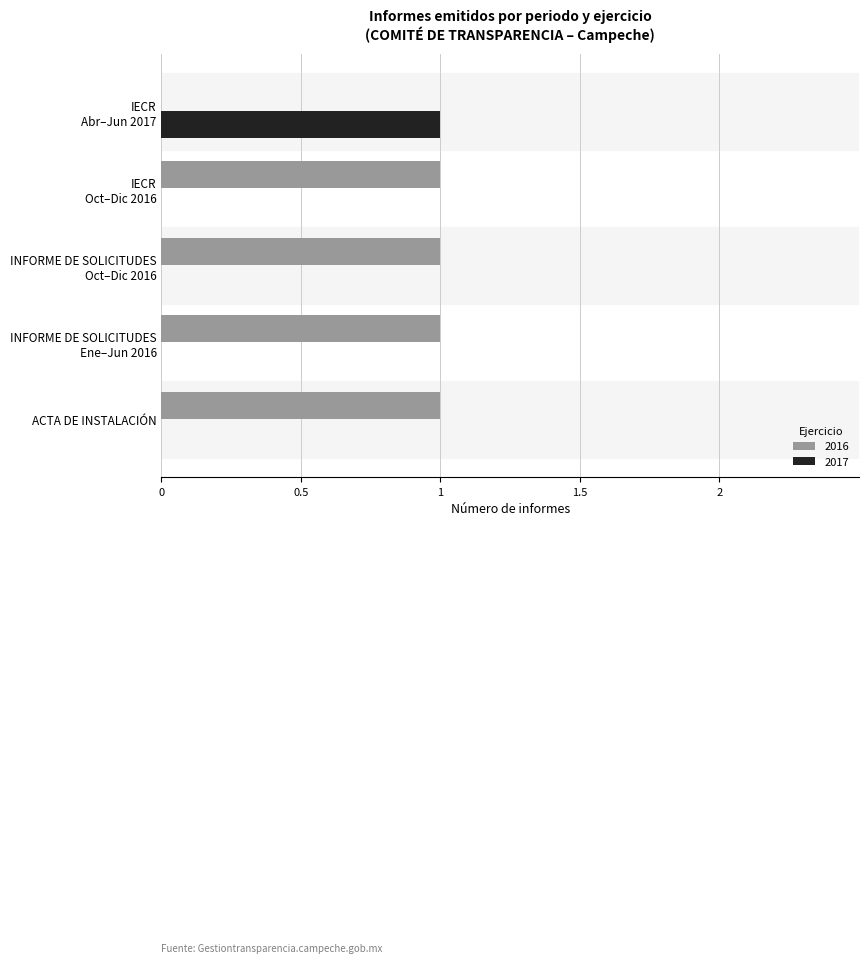

The 2017 series shows 0 at ACTA DE INSTALACIÓN. True or false?

True